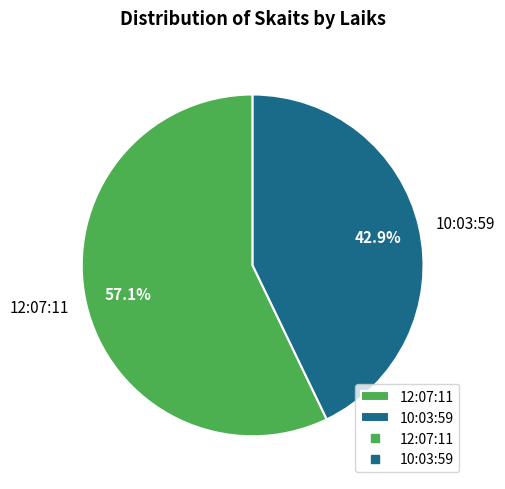

Is it true that 10:03:59 is 51% of the pie?

False